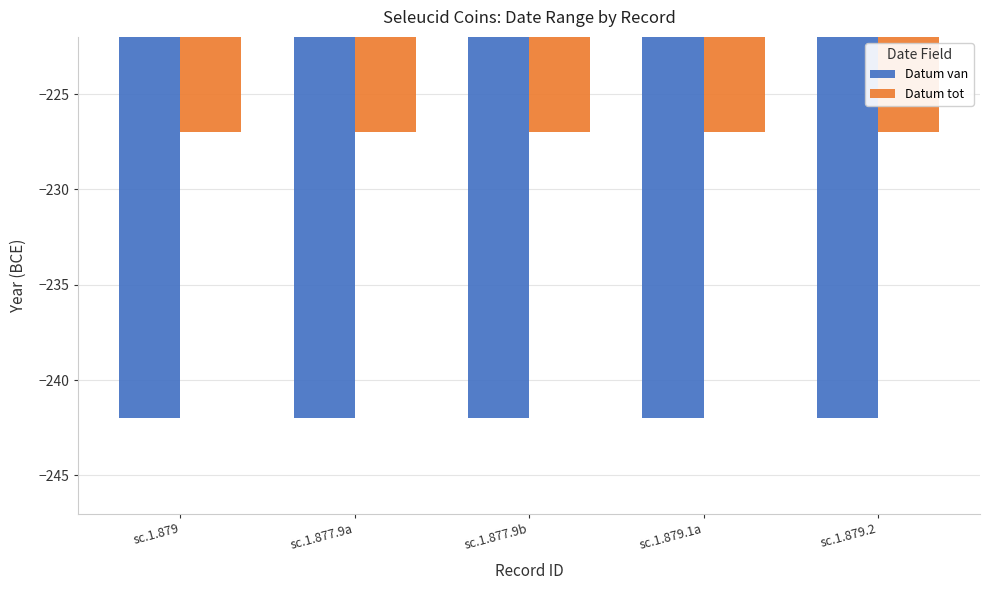

The value of Datum tot at sc.1.877.9a is -103. True or false?

False